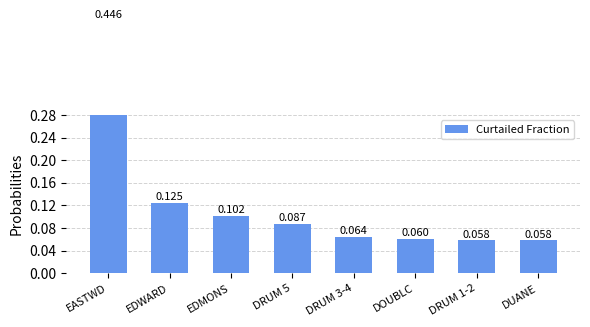

Reading left to right, list all the values displayed in this chart.

EASTWD=0.4	EDWARD=0.1	EDMONS=0.1	DRUM 5=0.1	DRUM 3-4=0.1	DOUBLC=0.1	DRUM 1-2=0.1	DUANE=0.1